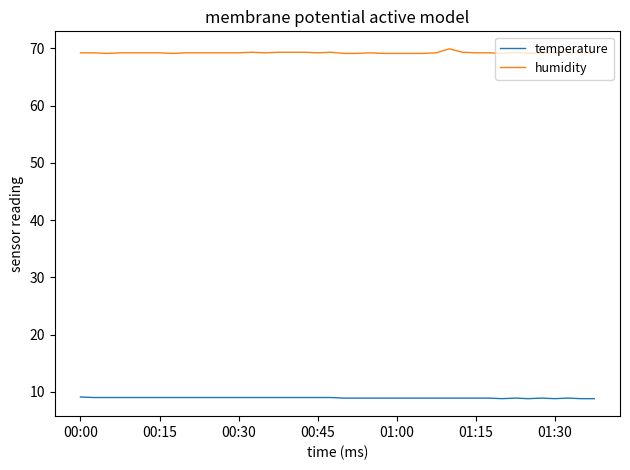

What are all the series names shown in the legend?

temperature, humidity